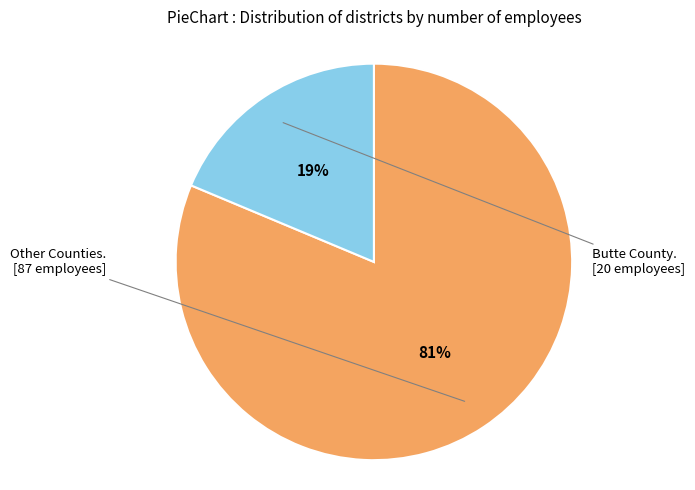

Is there a majority slice in this chart?

Yes